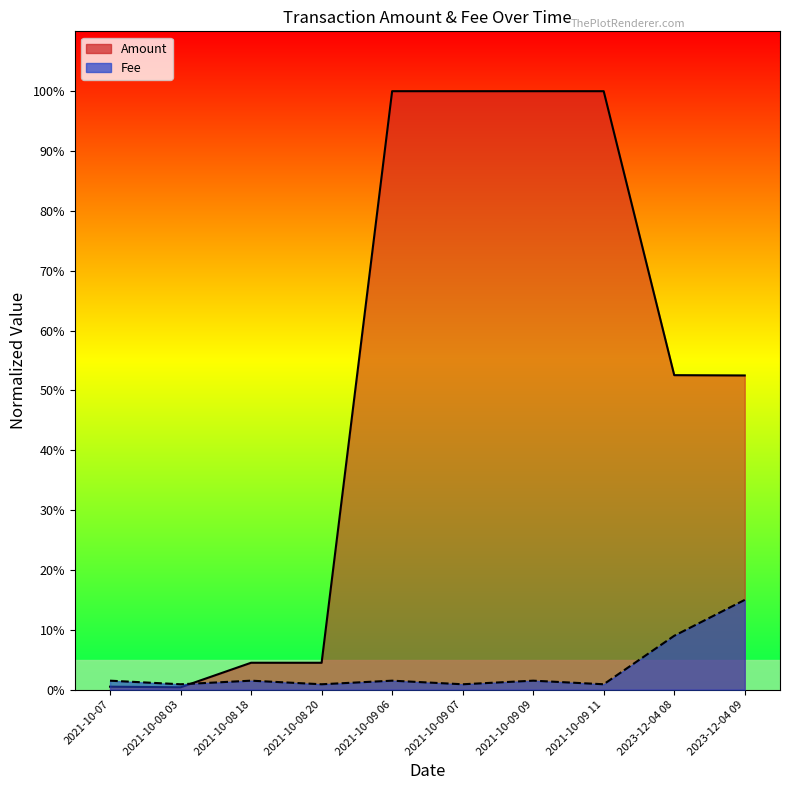

In Amount, how many points are lower than both neighbors (excluding endpoints)?

3